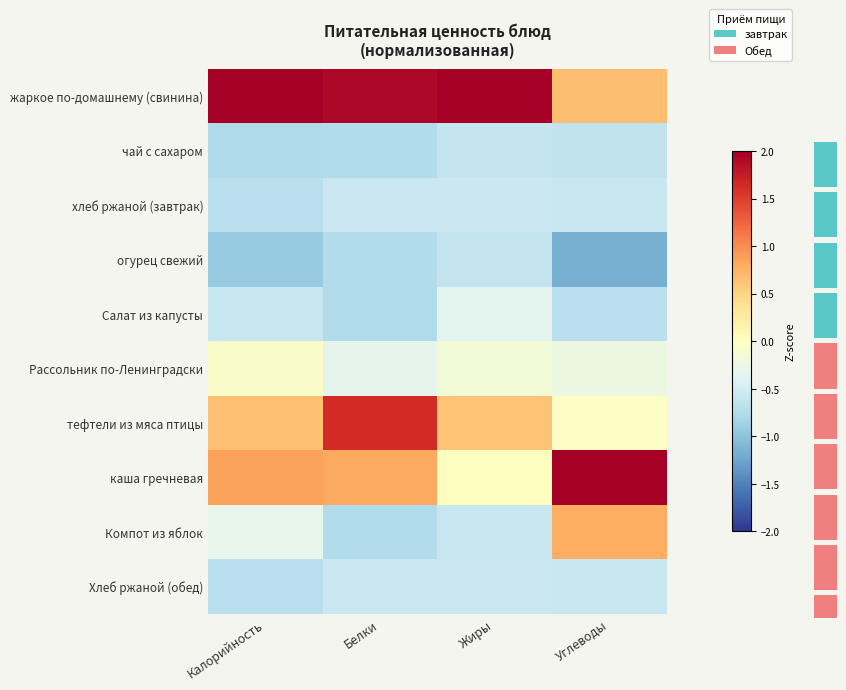

Reading left to right, list all the values displayed in this chart.

жаркое по-домашнему (свинина): Калорийность=2.5	Белки=1.9	Жиры=2.8	Углеводы=0.7
чай с сахаром: Калорийность=-0.8	Белки=-0.7	Жиры=-0.6	Углеводы=-0.6
хлеб ржаной (завтрак): Калорийность=-0.7	Белки=-0.5	Жиры=-0.6	Углеводы=-0.6
огурец свежий: Калорийность=-0.9	Белки=-0.7	Жиры=-0.6	Углеводы=-1.2
Салат из капусты: Калорийность=-0.6	Белки=-0.7	Жиры=-0.3	Углеводы=-0.7
Рассольник по-Ленинградски: Калорийность=-0.1	Белки=-0.3	Жиры=-0.2	Углеводы=-0.2
тефтели из мяса птицы: Калорийность=0.7	Белки=1.6	Жиры=0.6	Углеводы=-0.0
каша гречневая: Калорийность=0.9	Белки=0.8	Жиры=-0.0	Углеводы=2.5
Компот из яблок: Калорийность=-0.3	Белки=-0.7	Жиры=-0.6	Углеводы=0.8
Хлеб ржаной (обед): Калорийность=-0.7	Белки=-0.5	Жиры=-0.6	Углеводы=-0.6